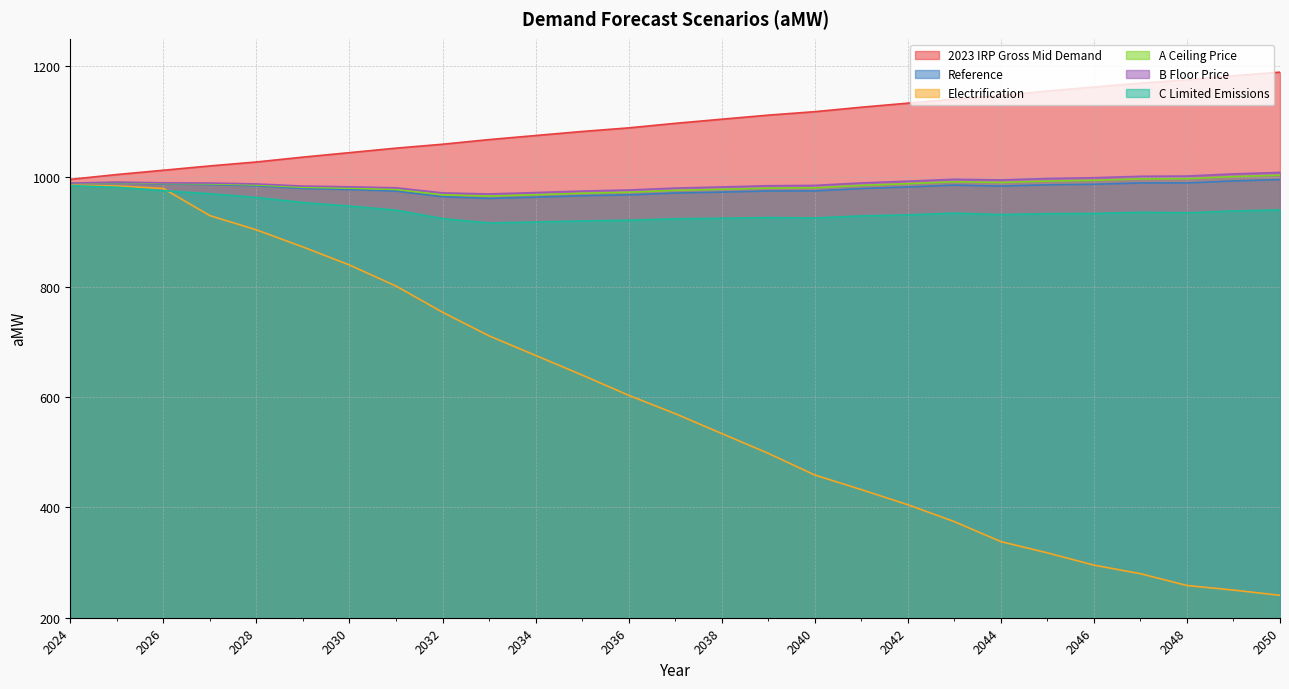

Is it true that C Limited Emissions equals 311.3 at 2045?

False